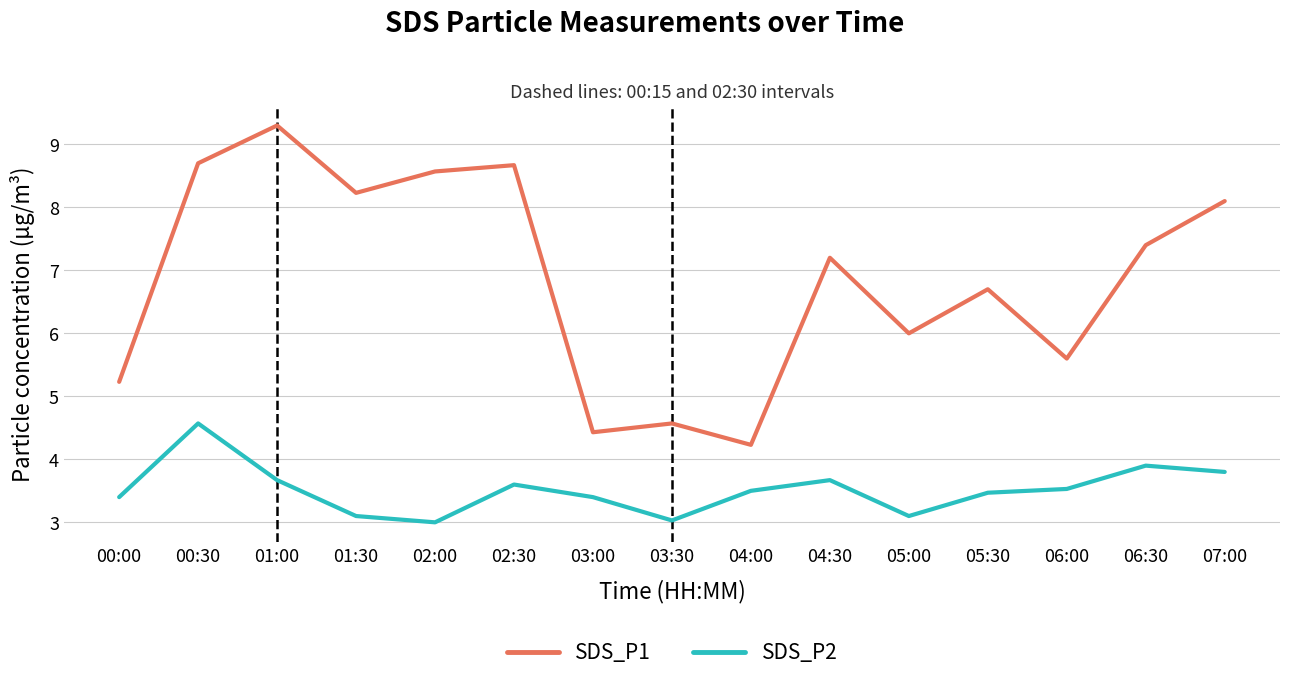

What is the maximum value shown in the chart?

9.3